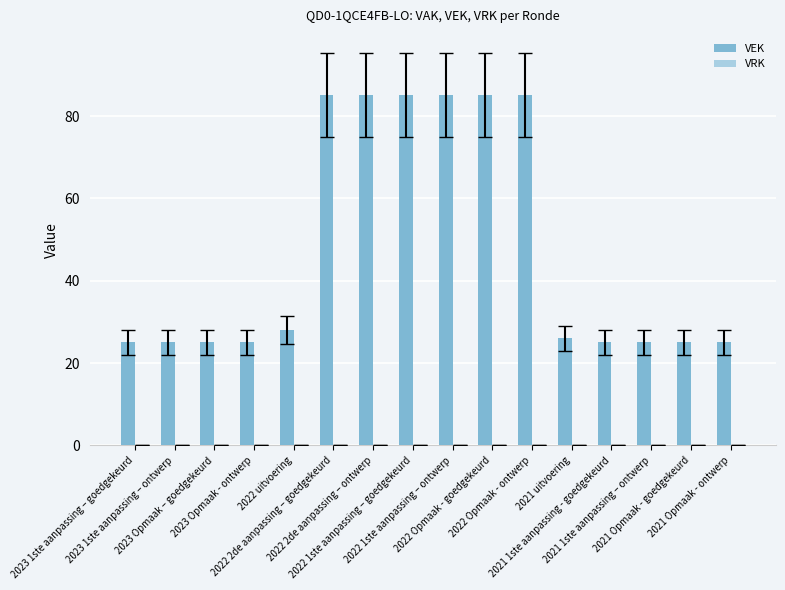

What is the sum of all values?

764